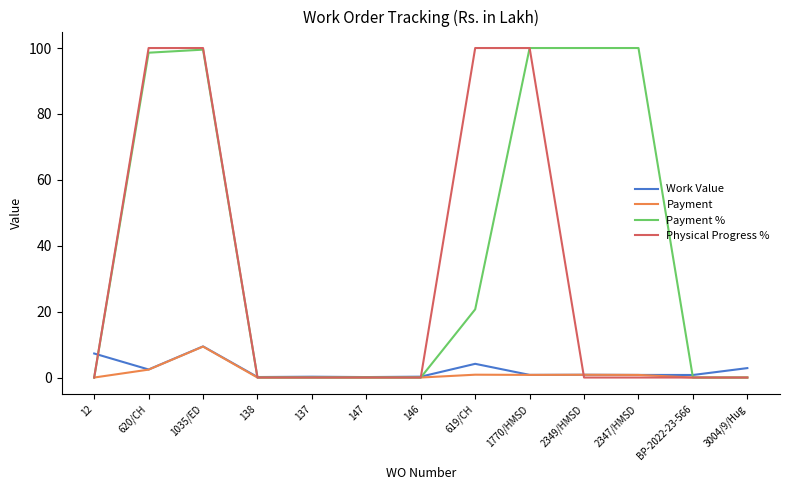

How many lines are shown in the chart?

4